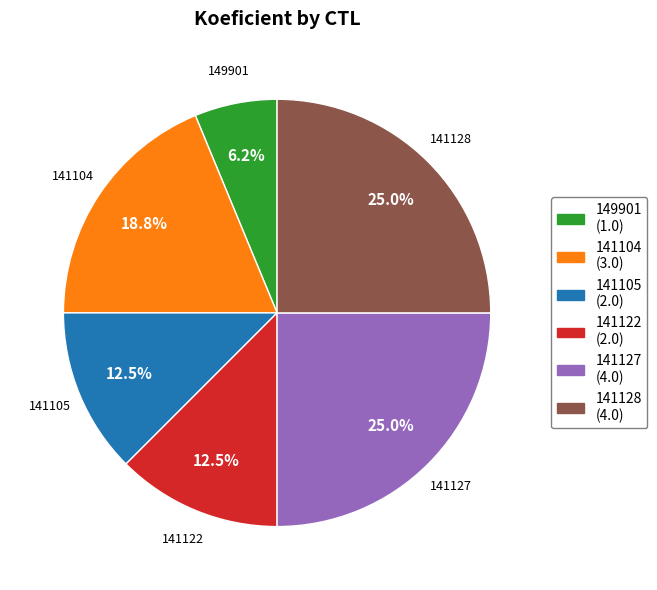

What percentage is the 141104 slice, to the nearest percent?

19%